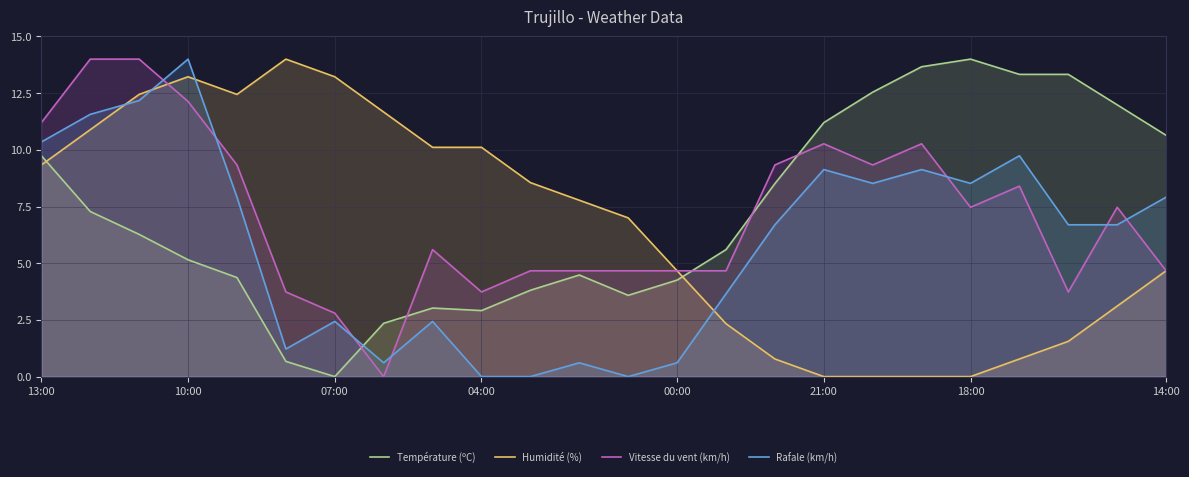

How many values in the Vitesse du vent (km/h) series exceed 7?

12